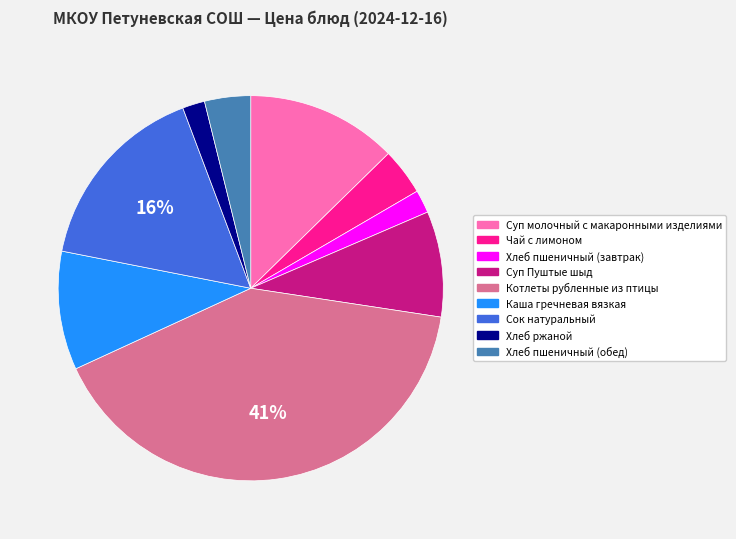

What is the ratio of the value at Суп молочный с макаронными изделиями to the value at Каша гречневая вязкая?

1.3